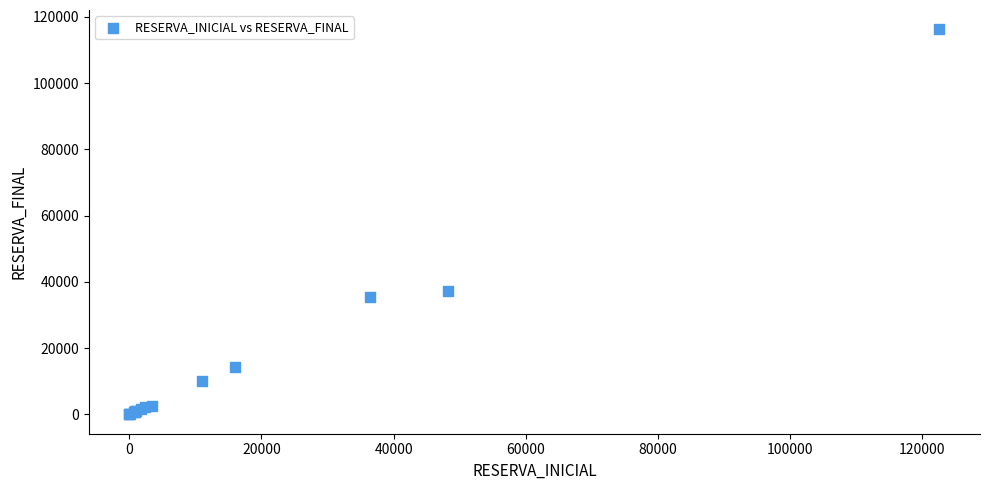

What Y value in the scatter plot is closest to 58123?

37130.2